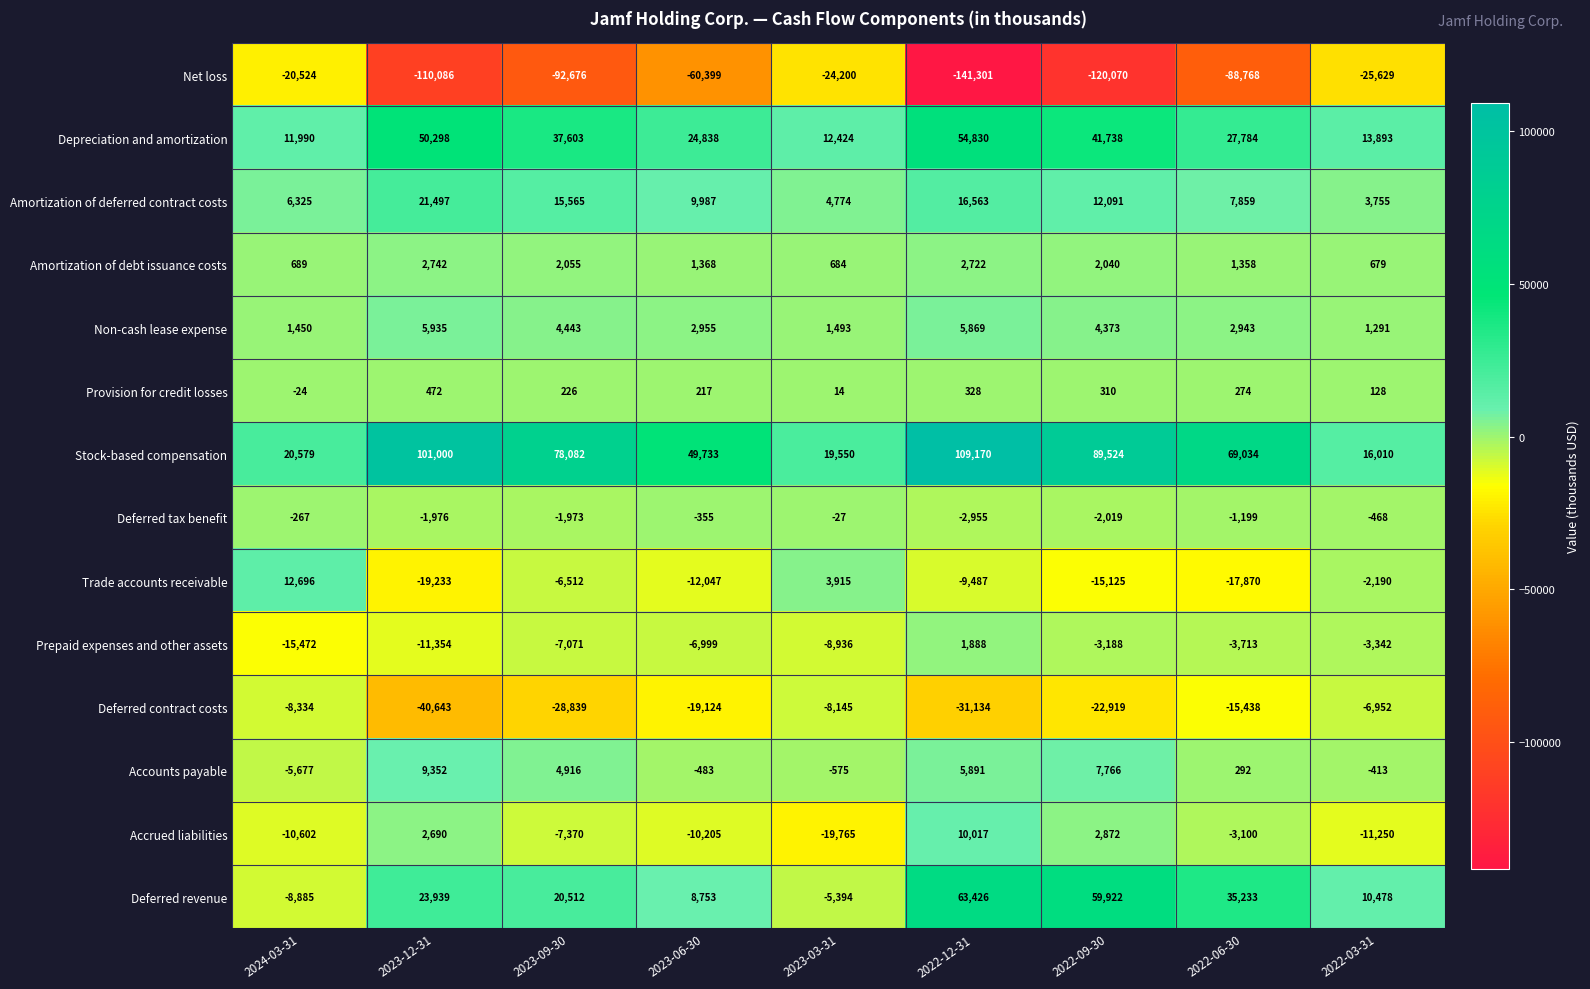

At which label is Amortization of debt issuance costs closest to 1710?

2022-09-30